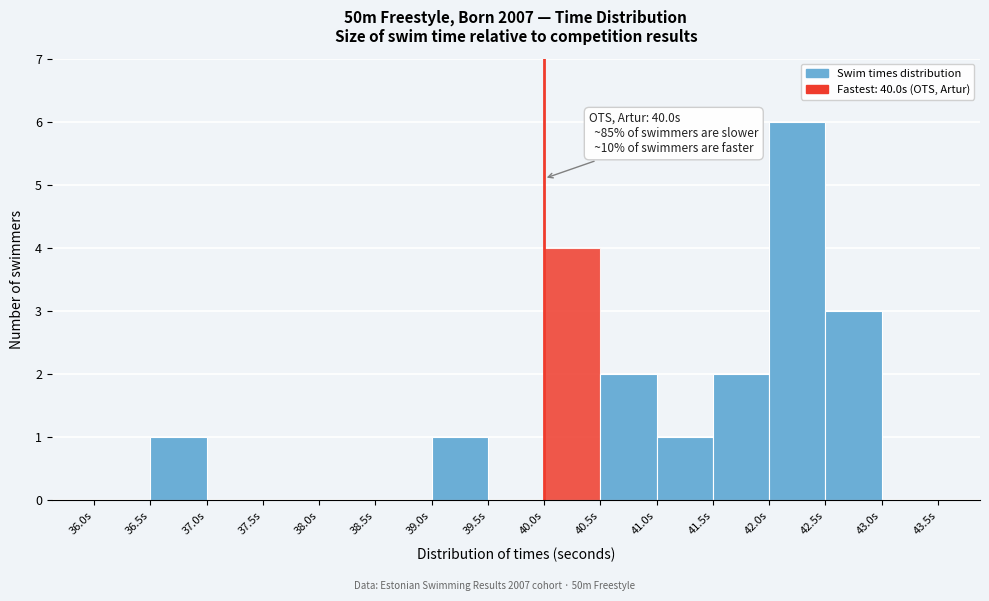

Over which range of the x-axis is the bar tallest?

42.0 to 42.5